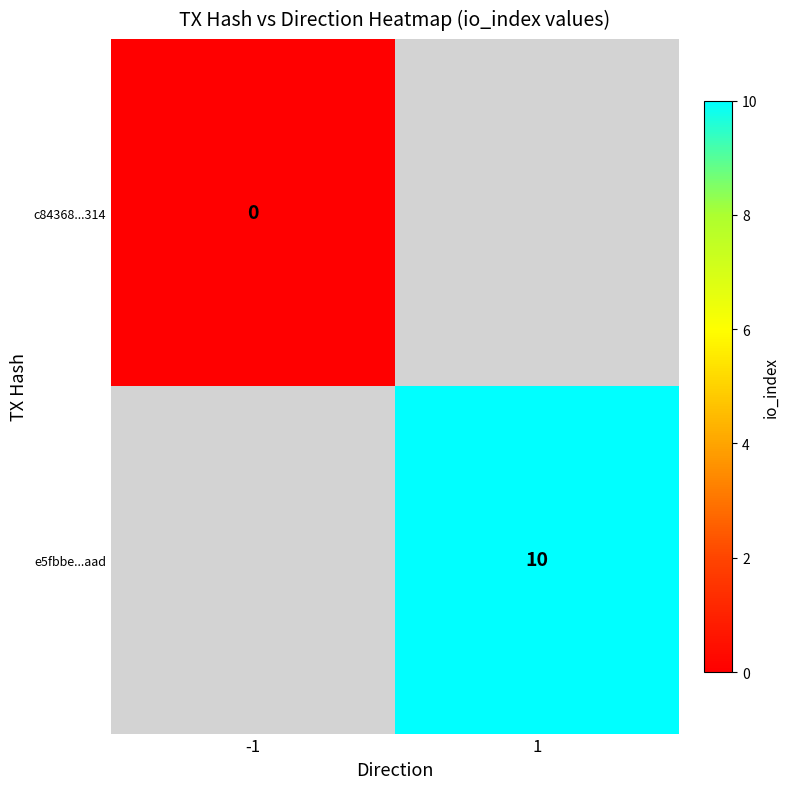

True or false: e5fbbe...aad has a value of 10 at 1.

True